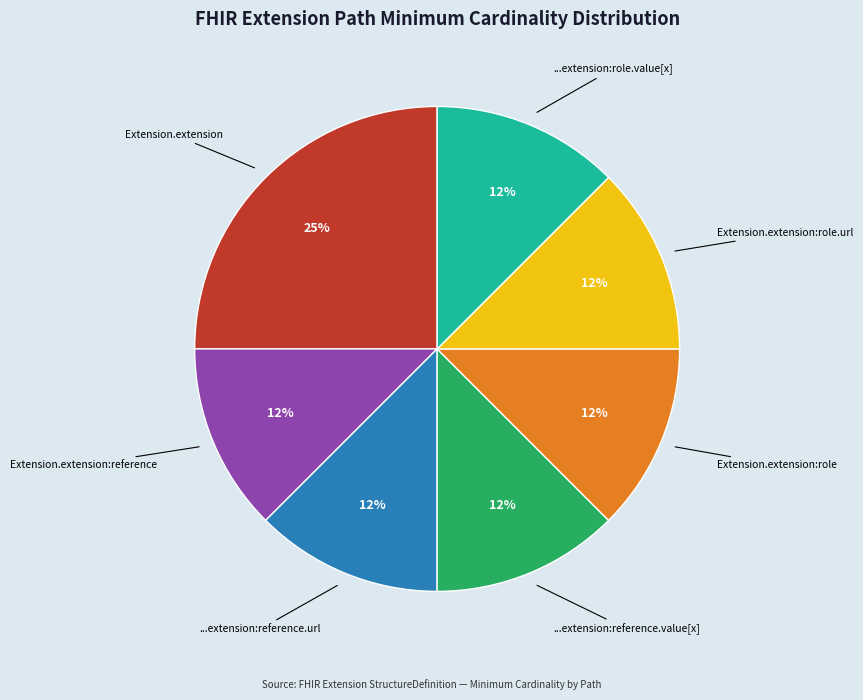

To the nearest percent, what is the average slice percentage?

14%